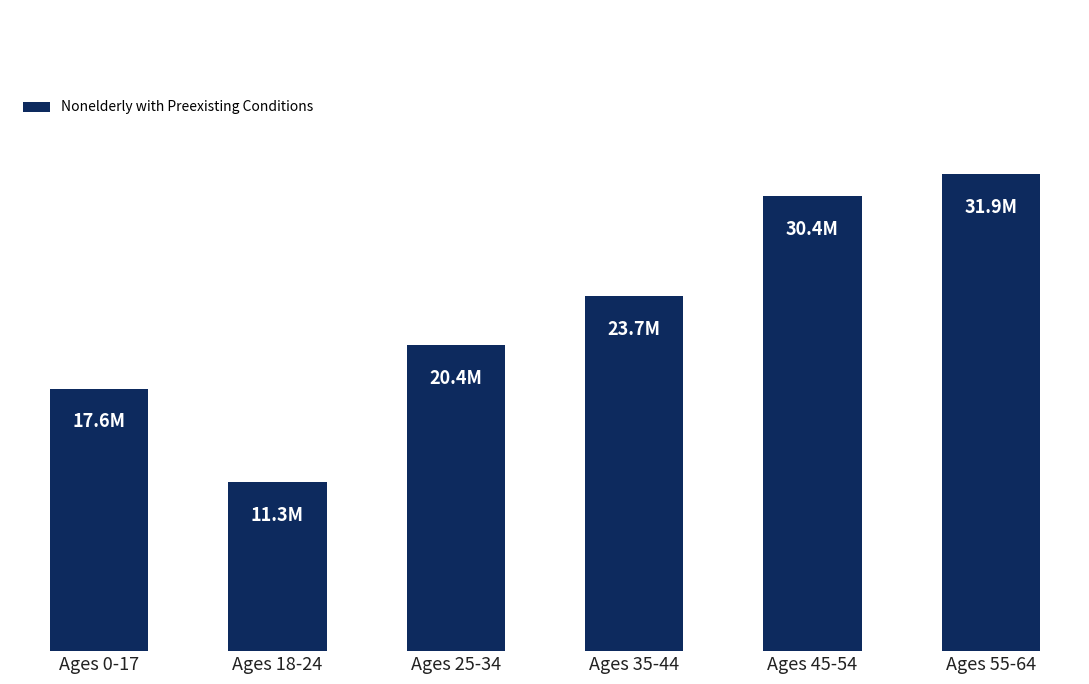

Rank the categories by value from highest to lowest.

Ages 55-64, Ages 45-54, Ages 35-44, Ages 25-34, Ages 0-17, Ages 18-24